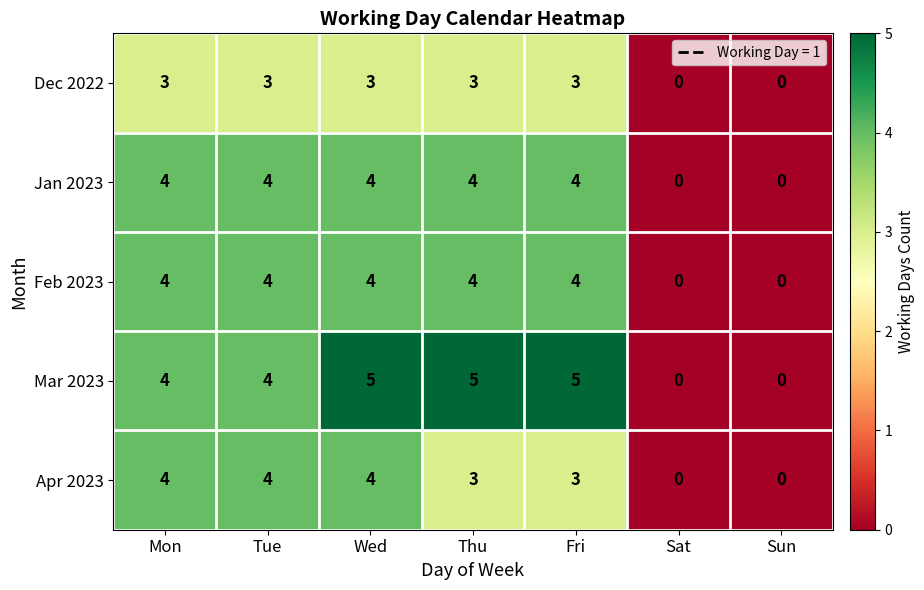

What is the difference between the Apr 2023 values at Sat and Mon?

4